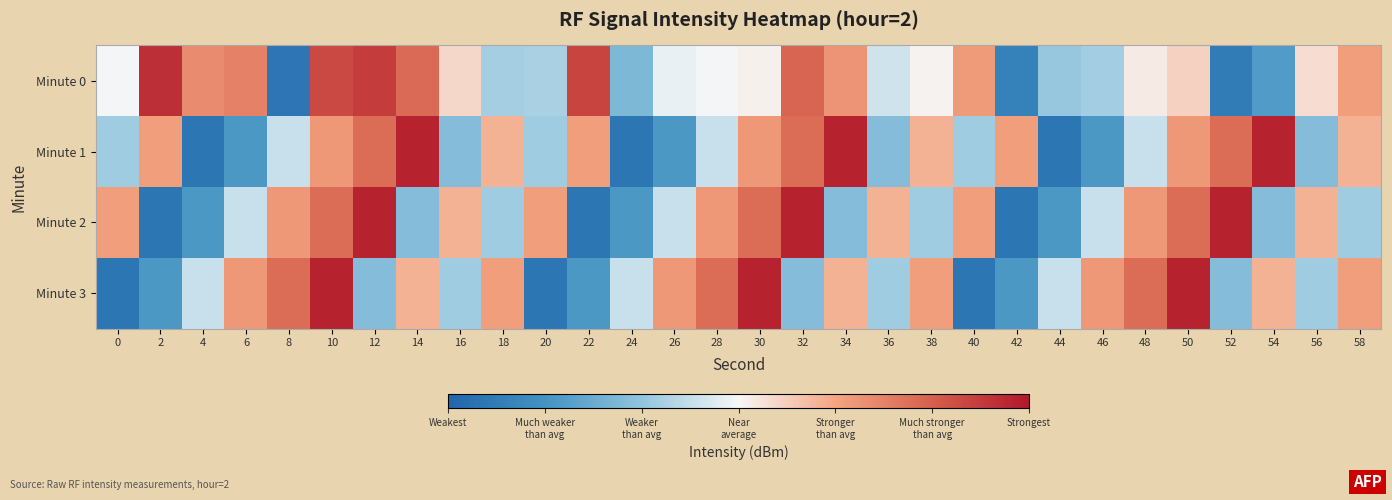

At 2, list the series in order from largest to smallest.

Minute 0, Minute 1, Minute 3, Minute 2